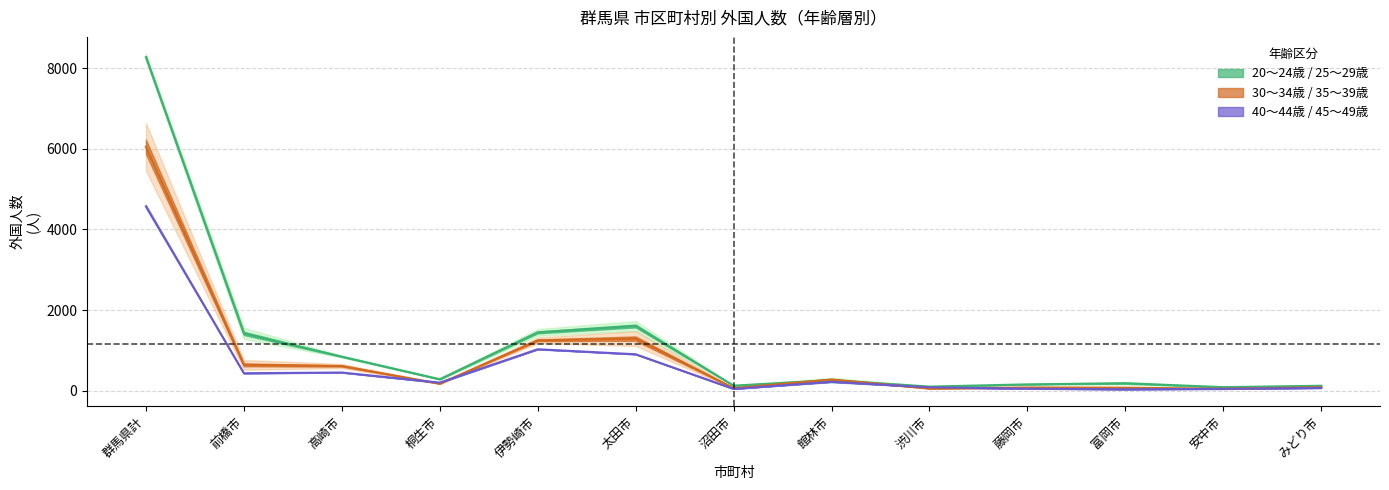

What is the maximum value shown in the chart?

8277.5